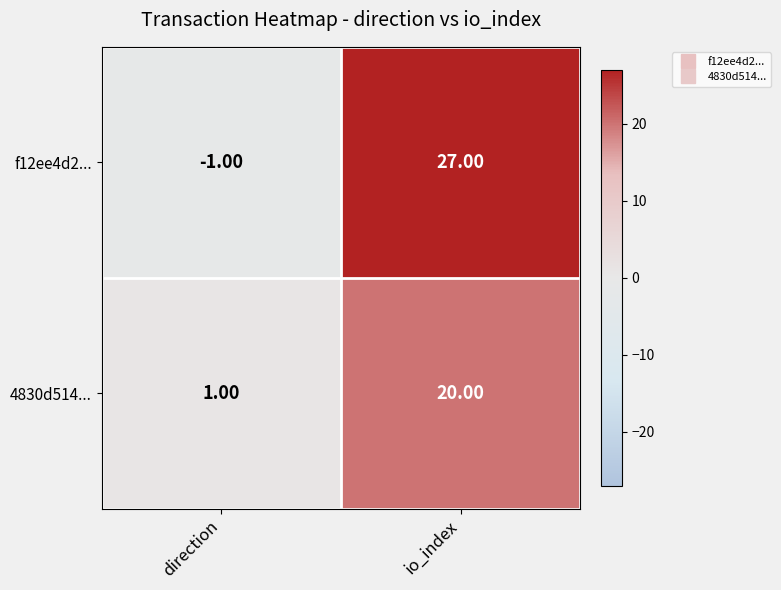

Which series has the largest range (max minus min)?

f12ee4d2...